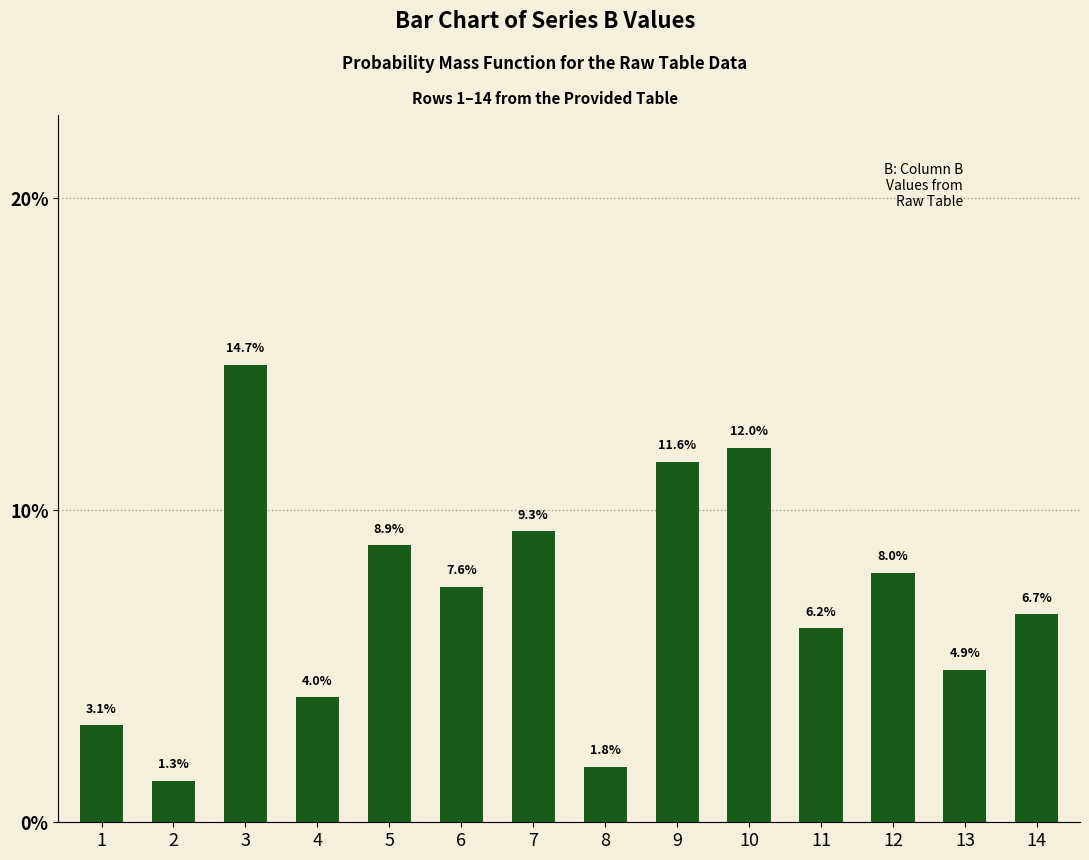

What is the ratio of the value at 8 to the value at 9?

0.2